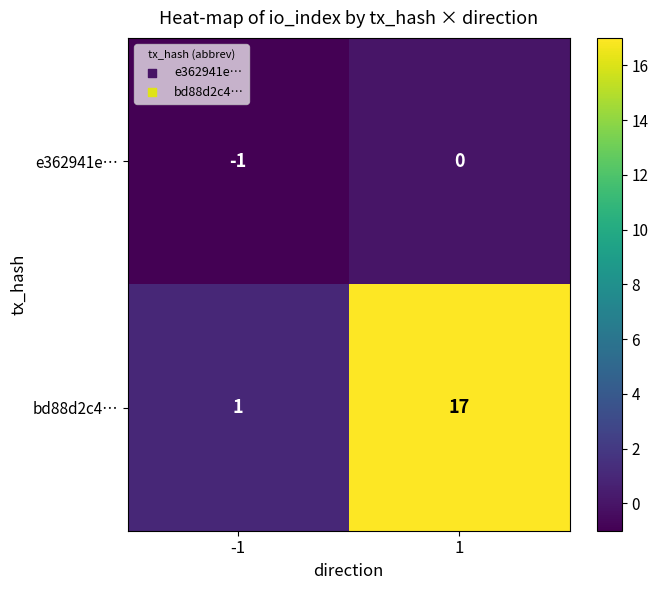

Which series has the largest total across all categories?

bd88d2c4…